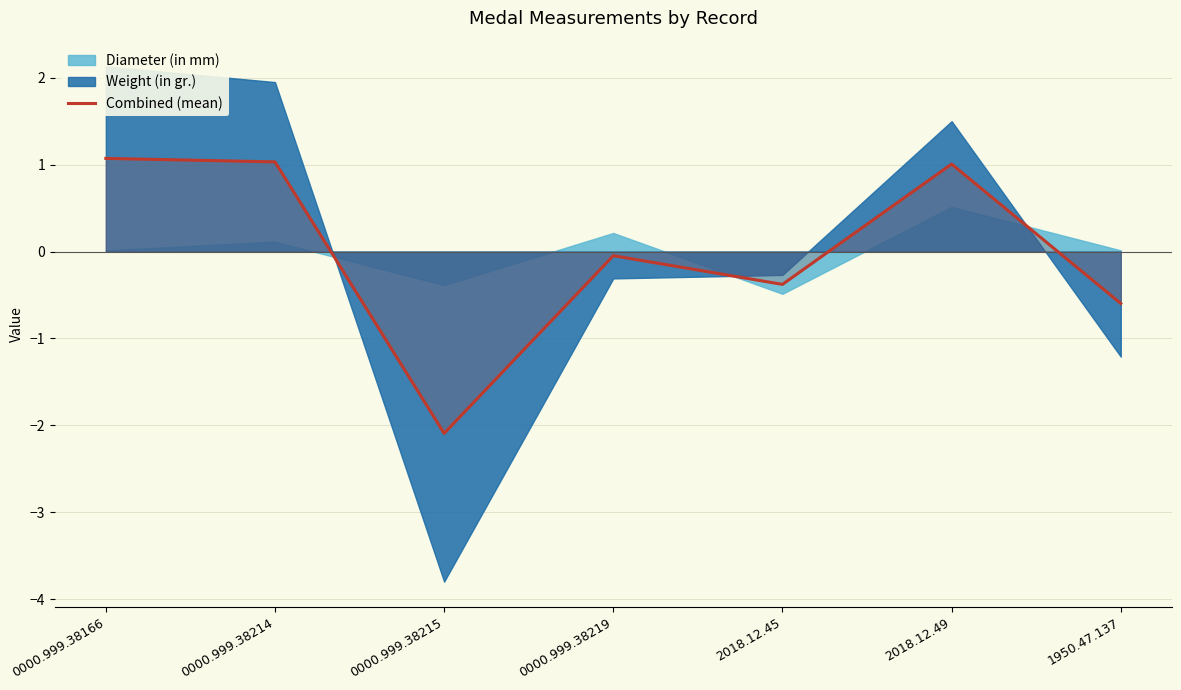

Where is the first local maximum?

0000.999.38219